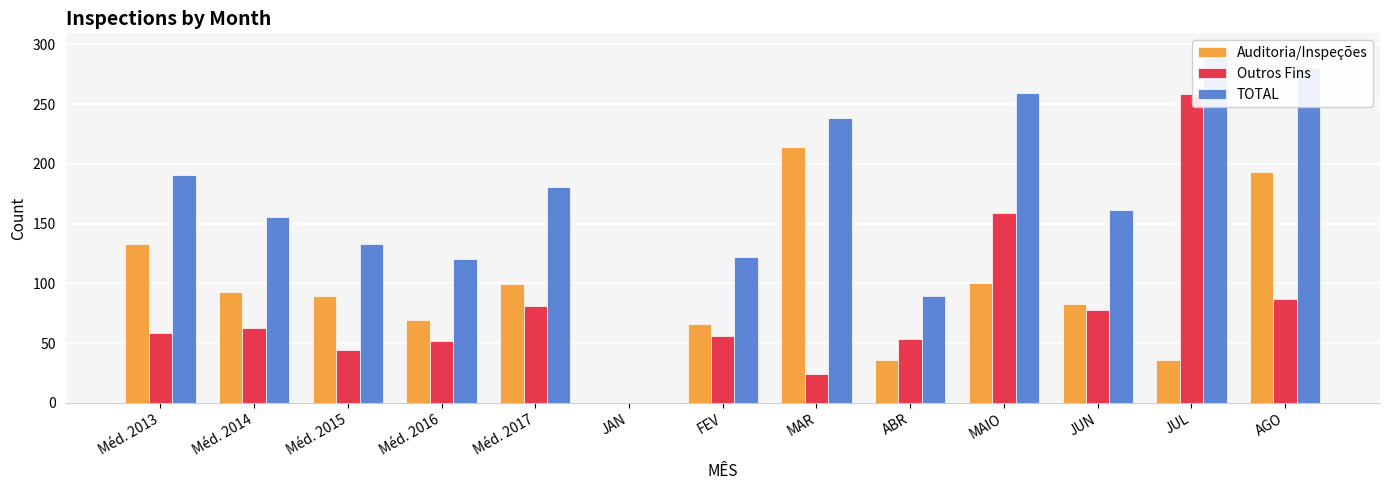

What is the average value of the Auditoria/Inspeções series?

93.2